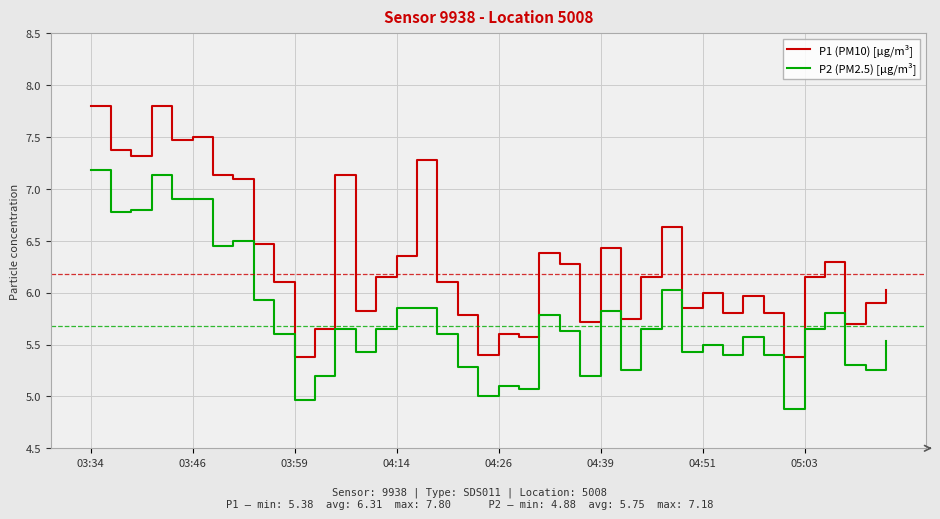

Which series has the largest range (max minus min)?

P1 (PM10) [µg/m³]